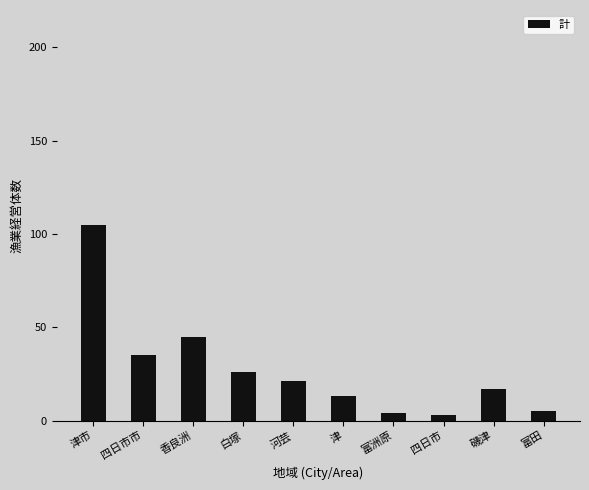

What is the average value?

27